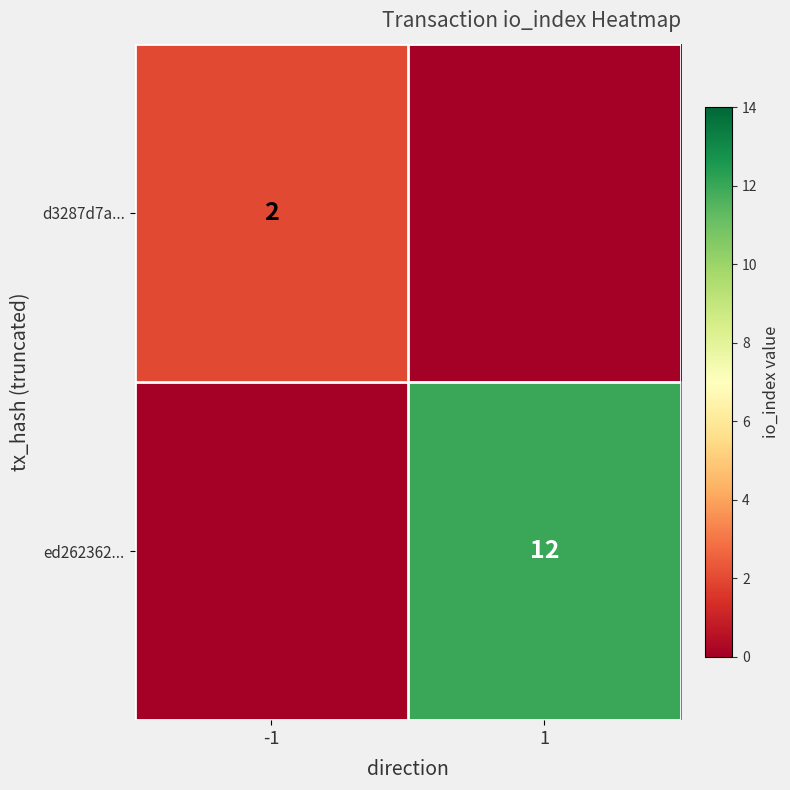

Is the value of ed262362... at 1 greater than the value of d3287d7a... at -1?

Yes